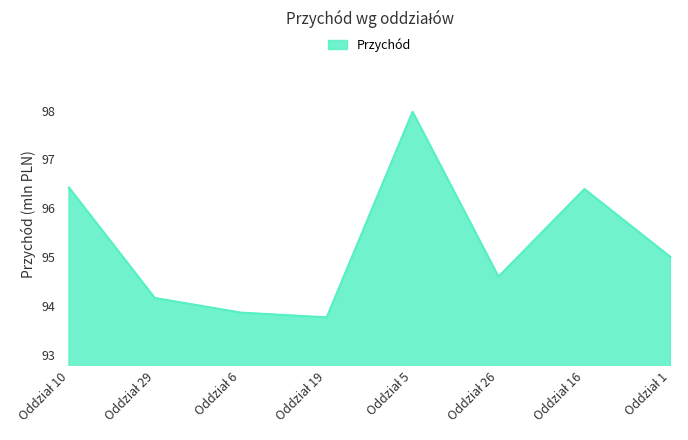

What is the minimum value shown in the chart?

93.8